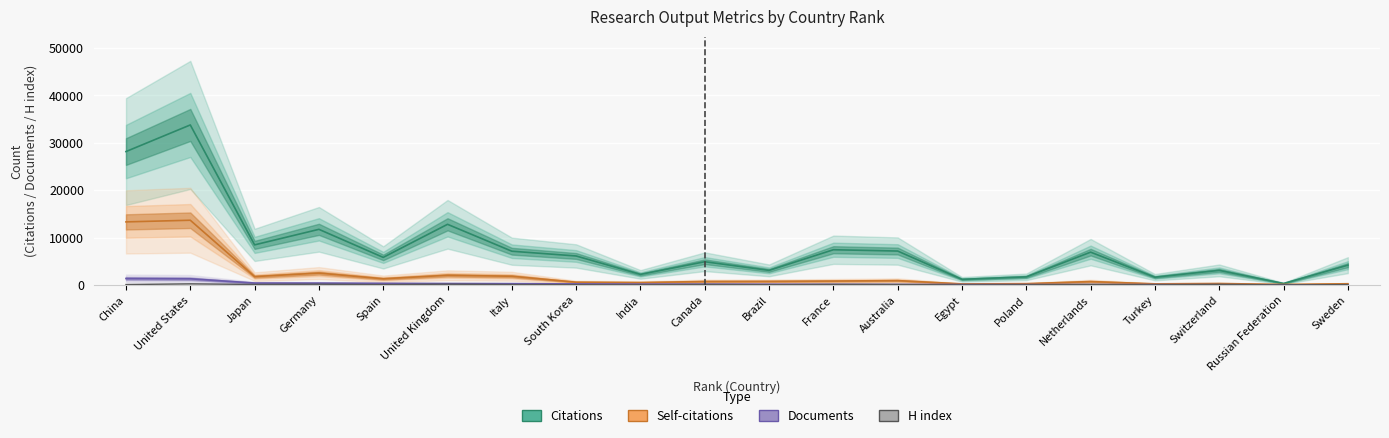

True or false: Citations and Self-citations intersect in this chart.

False